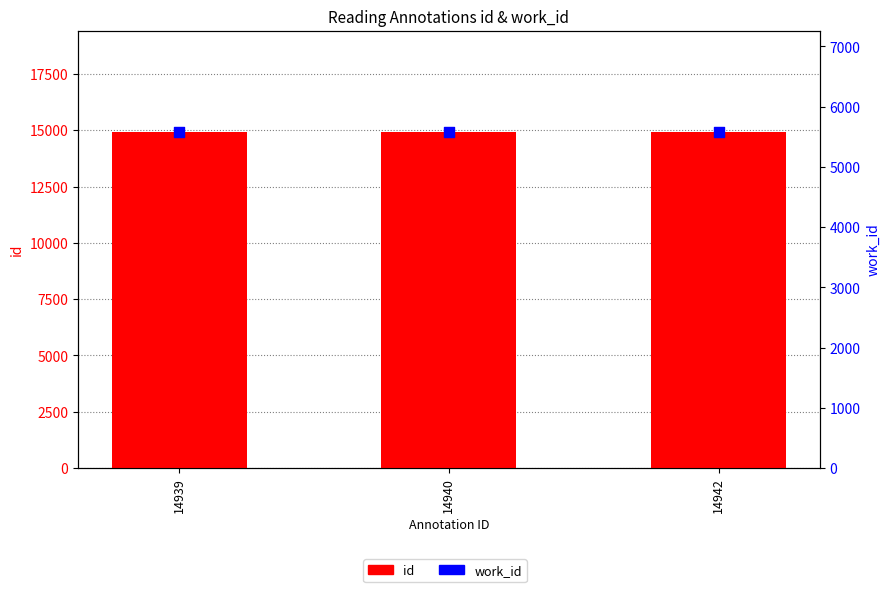

Is the value of work_id at 14940 greater than the value of id at 14942?

No